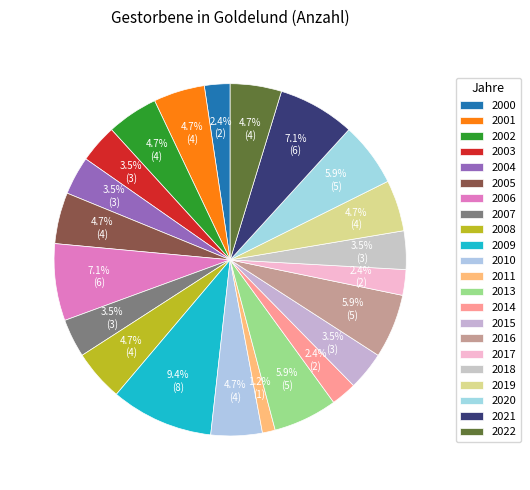

How many slices are in this pie chart?

22